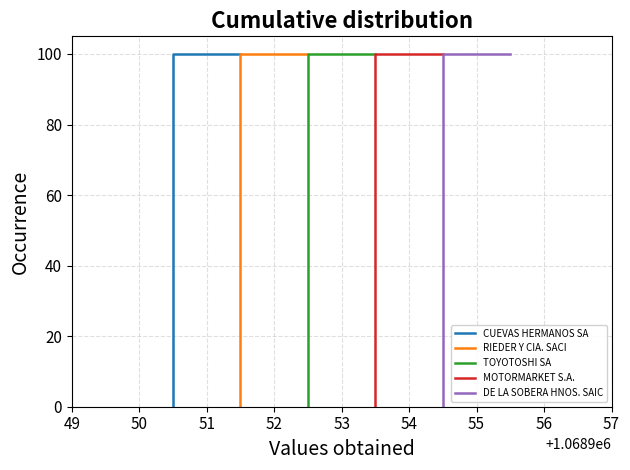

What is the average value of the MOTORMARKET S.A. series?

67